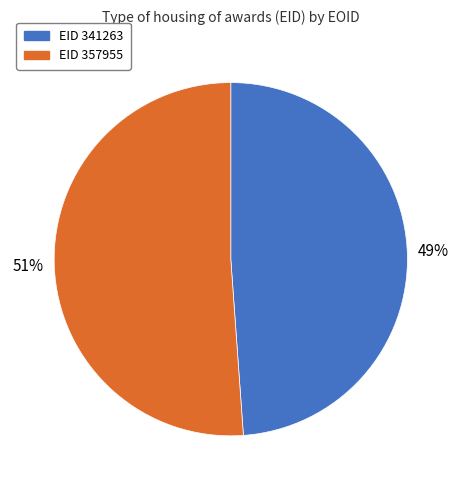

Is there any slice that represents more than half of the pie?

Yes